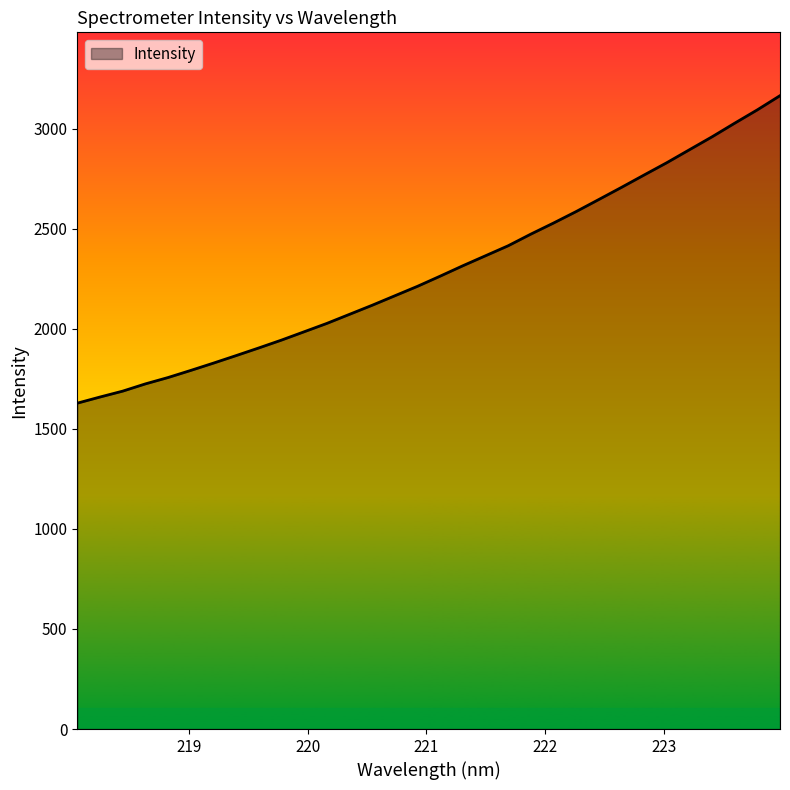

What is the smallest value displayed?

1628.0